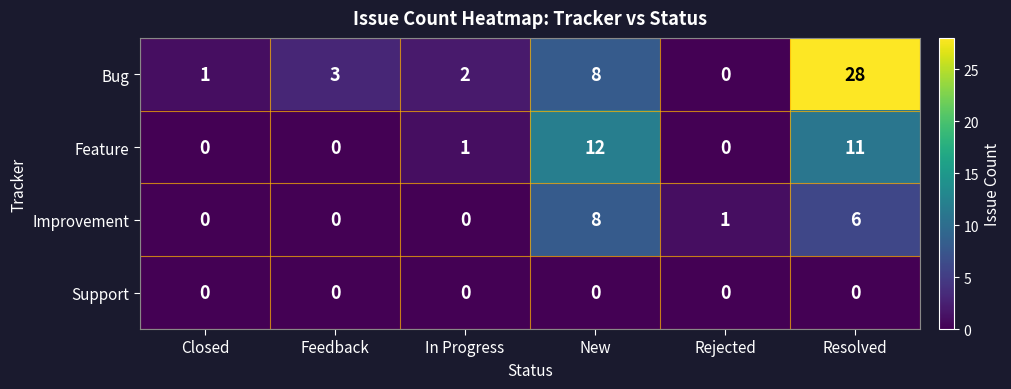

What is the difference between the maximum and minimum values in the Improvement series?

8